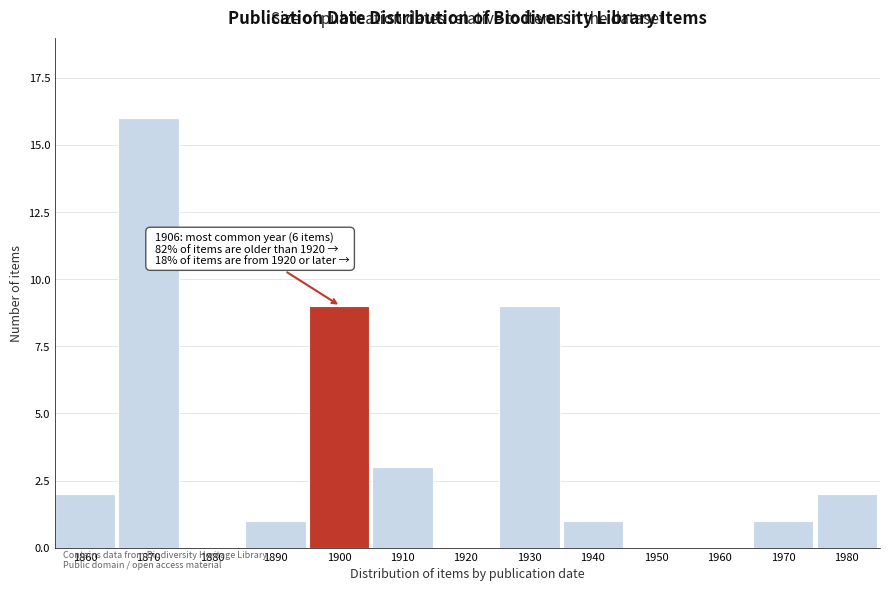

Reading left to right, what are all the values shown in this chart?

1860=2	1870=16	1880=0	1890=1	1900=9	1910=3	1920=0	1930=9	1940=1	1950=0	1960=0	1970=1	1980=2